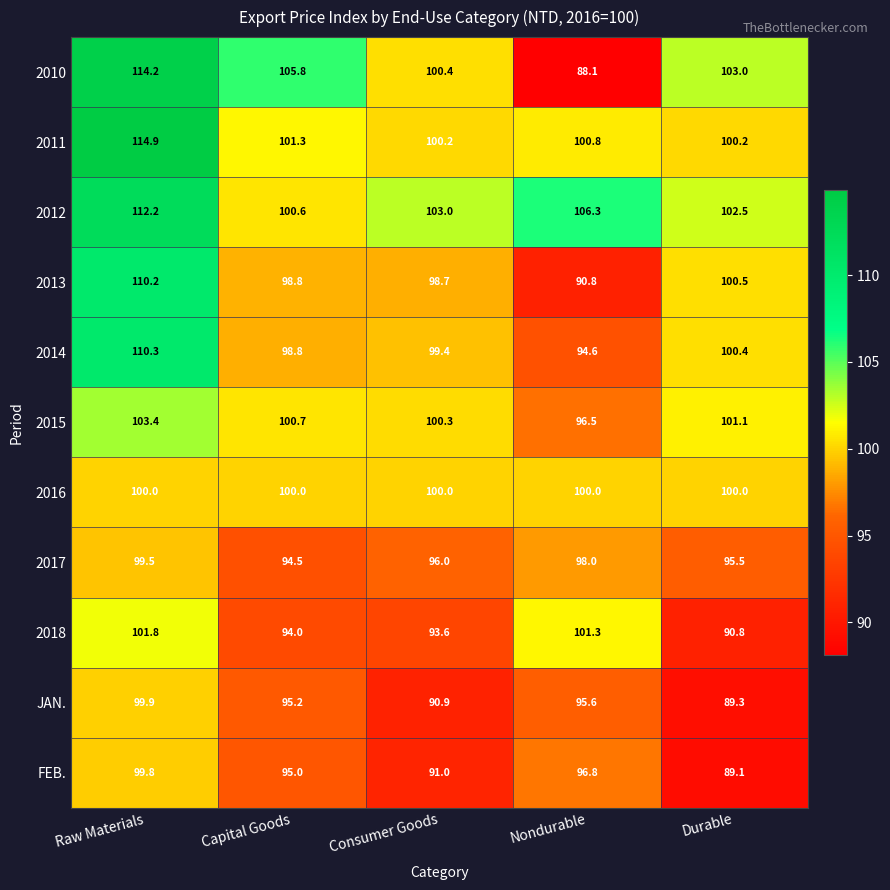

Which series has the widest spread of values?

2010